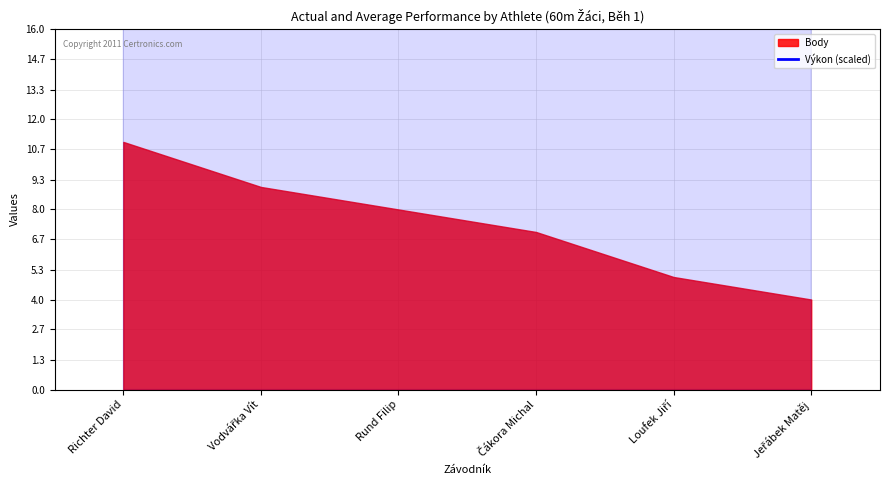

The chart shows a value of 85.7 at Jeřábek Matěj. True or false?

True